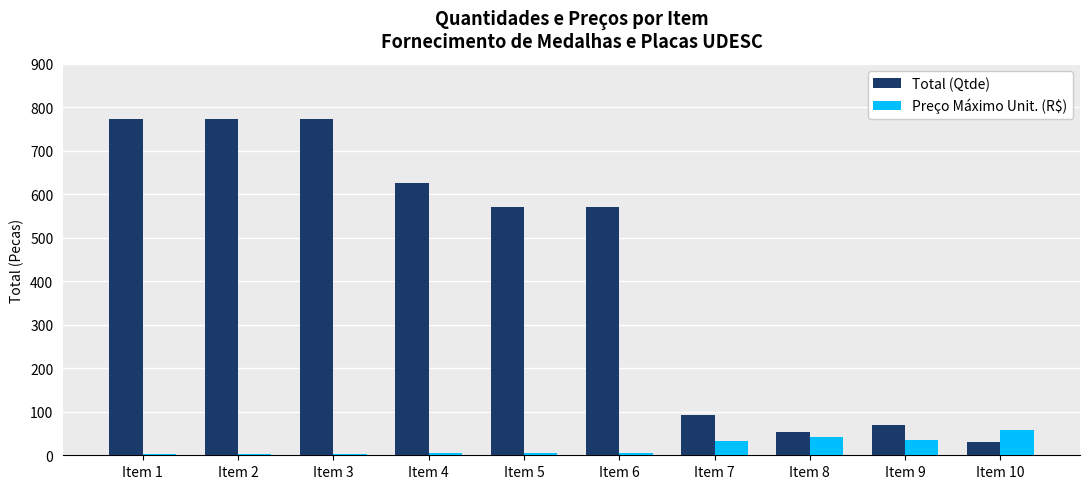

What value does the Preço Máximo Unit. (R$) series have at Item 9?

34.2